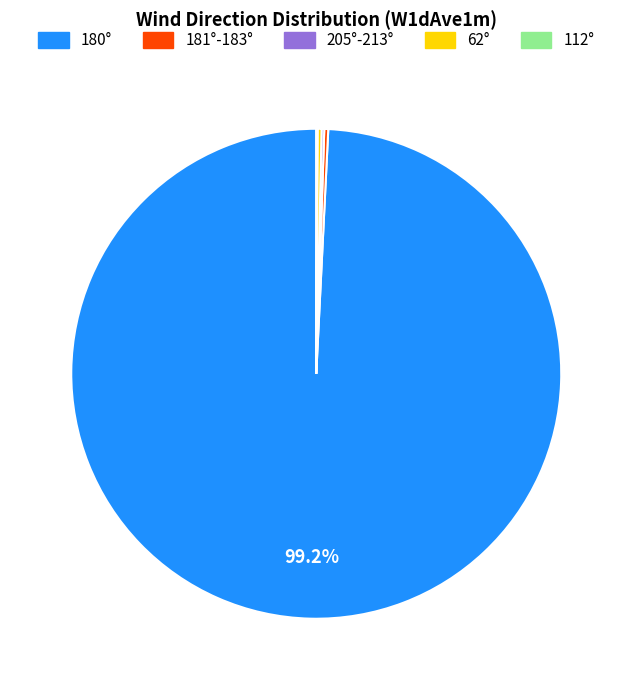

Is there a majority slice in this chart?

Yes